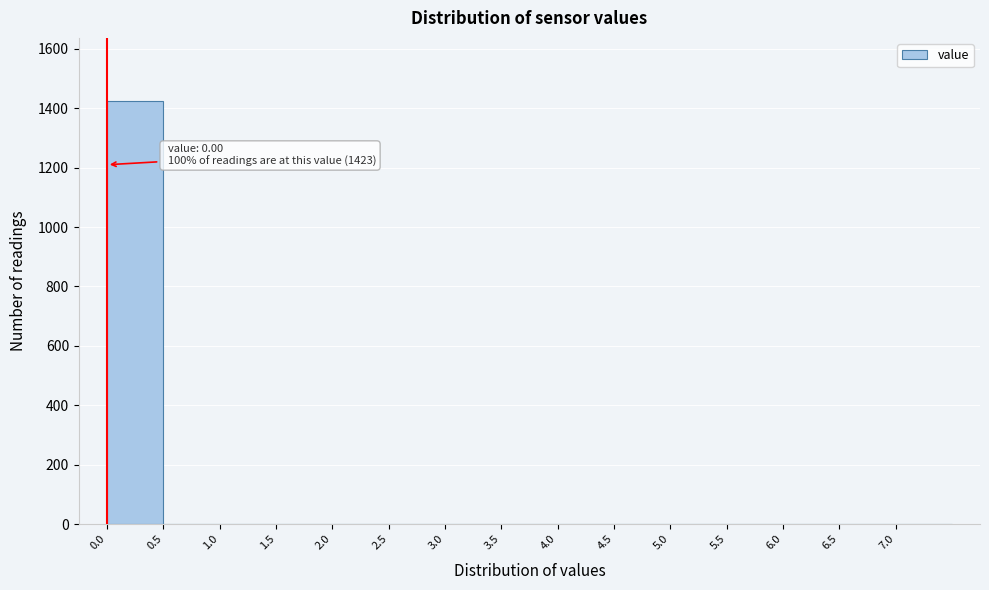

Which range on the x-axis has the tallest bar?

0.0 to 0.5